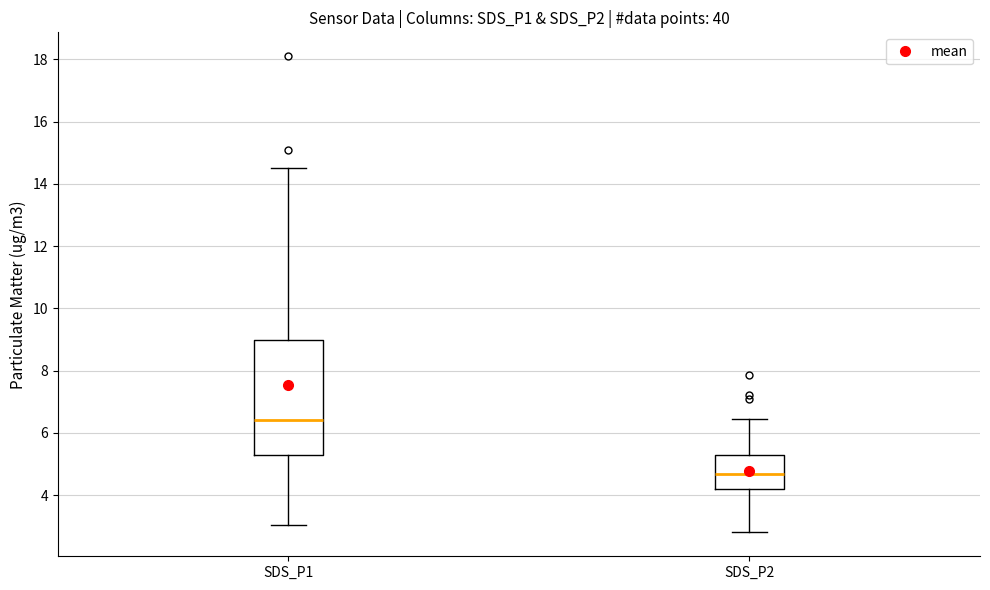

Which box is the tallest, from its lower edge to its upper edge?

SDS_P1